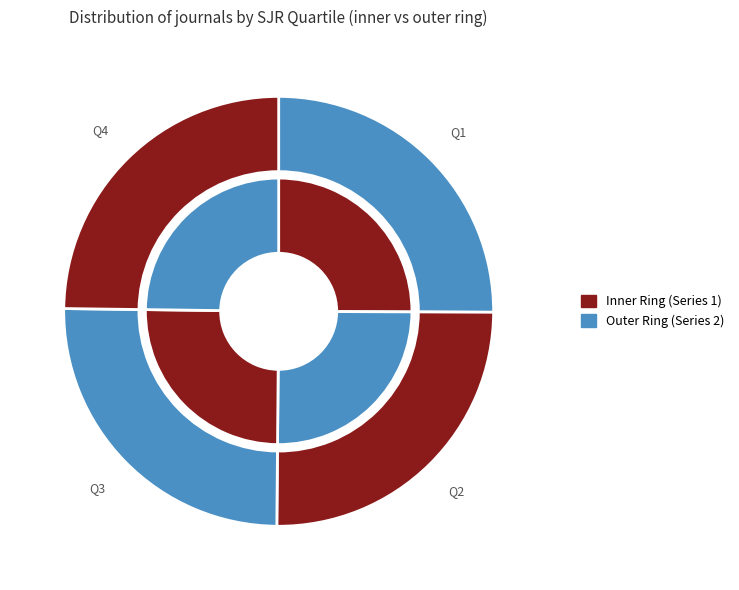

Does Q2 account for over 50% of the chart?

No